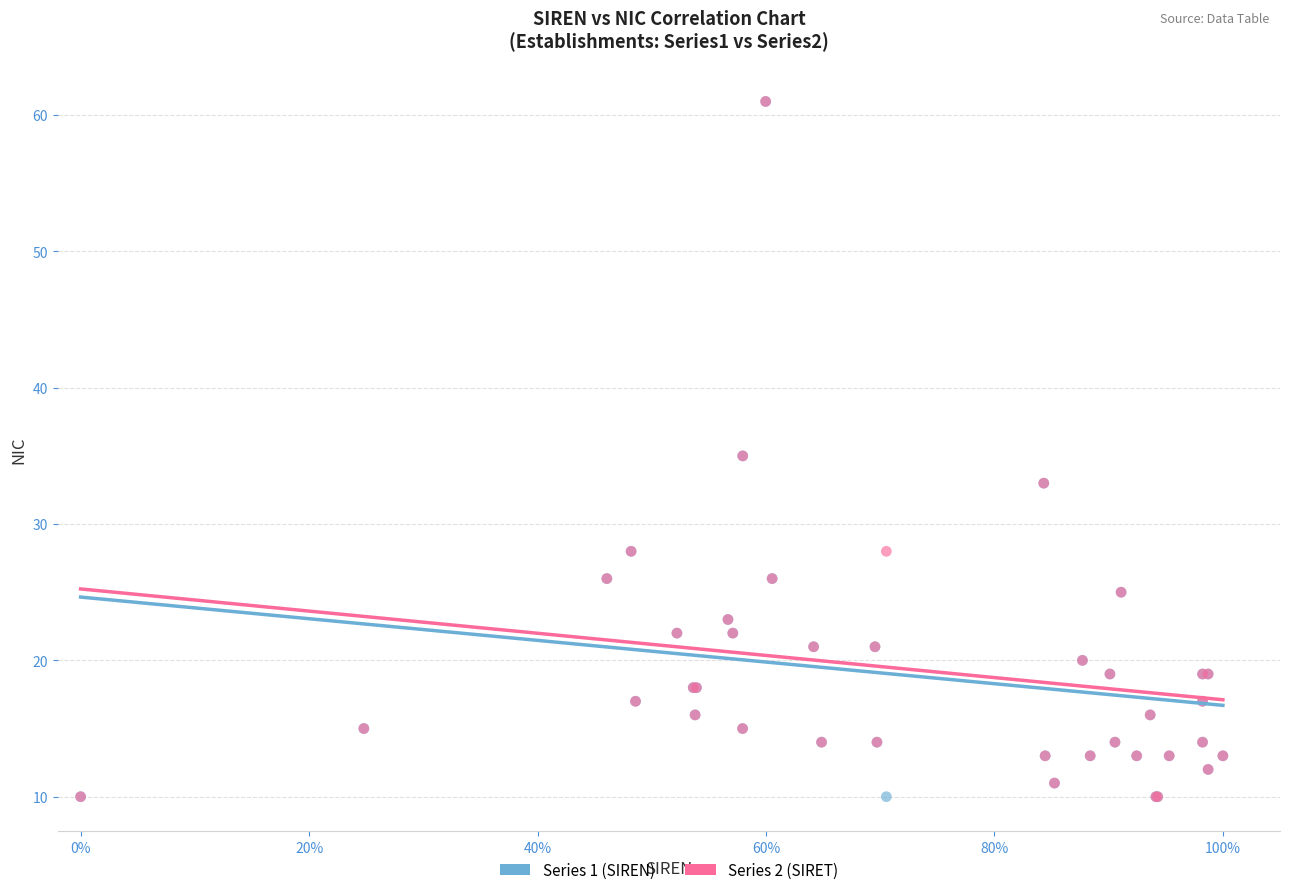

What are all the series names shown in the legend?

Series 1 (SIREN), Series 2 (SIRET)